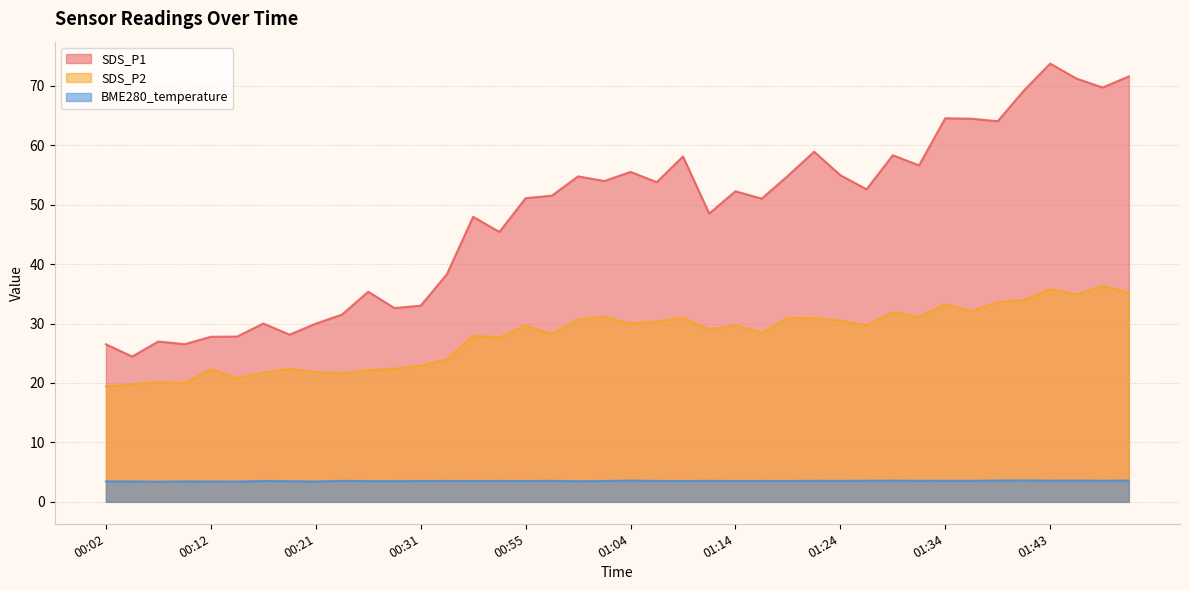

Does the chart have visible grid lines?

Yes